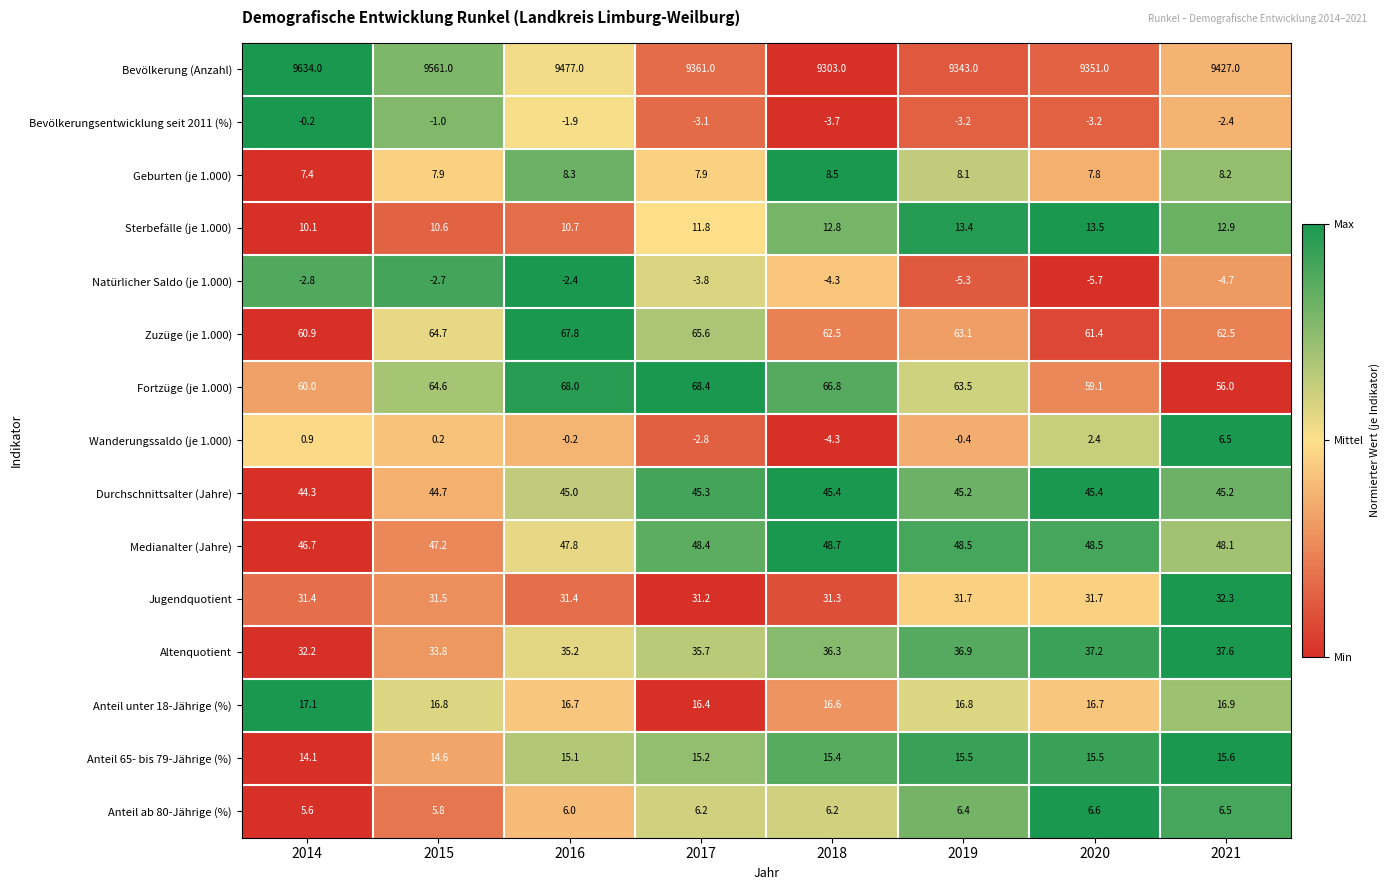

What is the sum of the Geburten (je 1.000) values at 2021 and 2018?

16.7